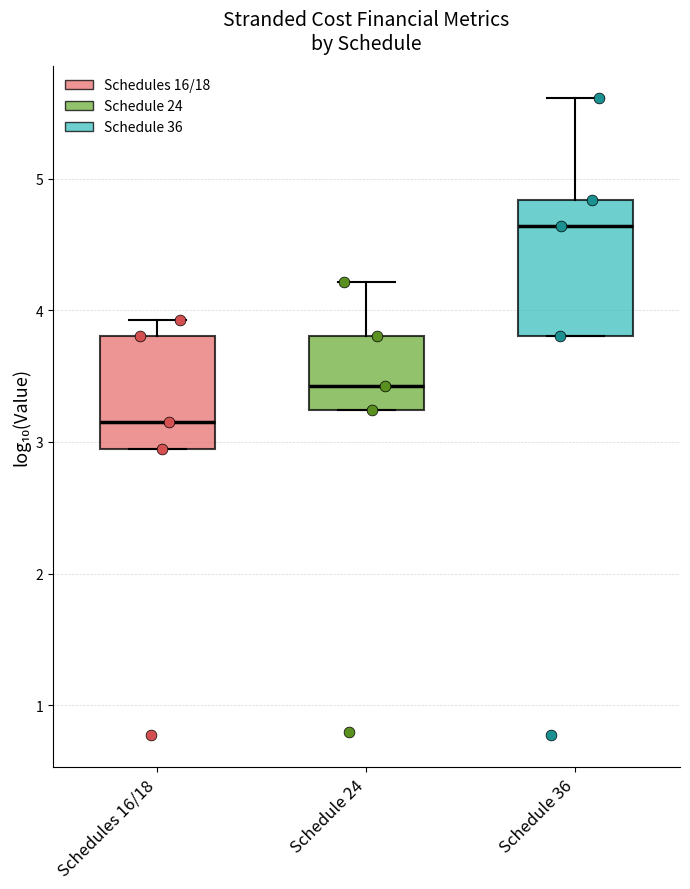

Reading left to right, read every box against the y-axis: the position of its median line, the range the box covers, and the ends of its whiskers. The values are not printed on the chart, so give them approximately, as read against the axis.

Schedules 16/18: median 3.2, box 2.9 to 3.8, whiskers 2.9 to 3.9
Schedule 24: median 3.4, box 3.2 to 3.8, whiskers 3.2 to 4.2
Schedule 36: median 4.6, box 3.8 to 4.8, whiskers 3.8 to 5.6